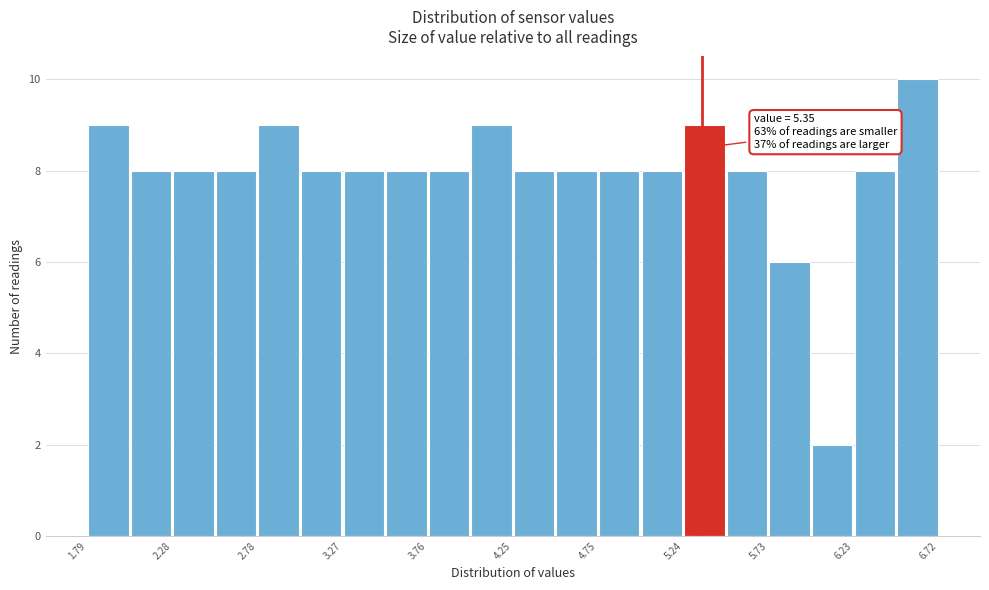

Over which range of the x-axis is the bar tallest?

6.45 to 6.70